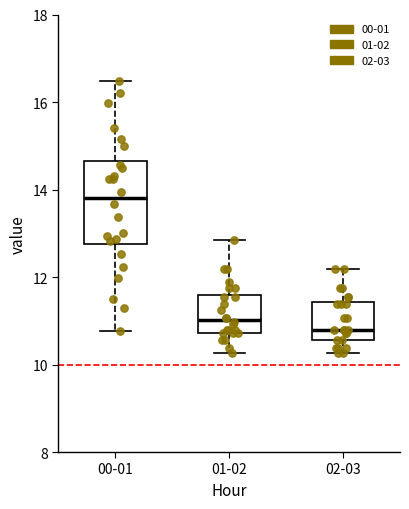

Reading left to right, transcribe this box plot: for each box, give where its median line is, the range the box spans, and where its two whiskers end, as read against the y-axis. The values are not printed on the chart, so give them approximately, as read against the axis.

00-01: median 13.8, box 12.8 to 14.6, whiskers 10.8 to 16.4
01-02: median 11.0, box 10.8 to 11.6, whiskers 10.2 to 12.8
02-03: median 10.8, box 10.6 to 11.4, whiskers 10.2 to 12.2